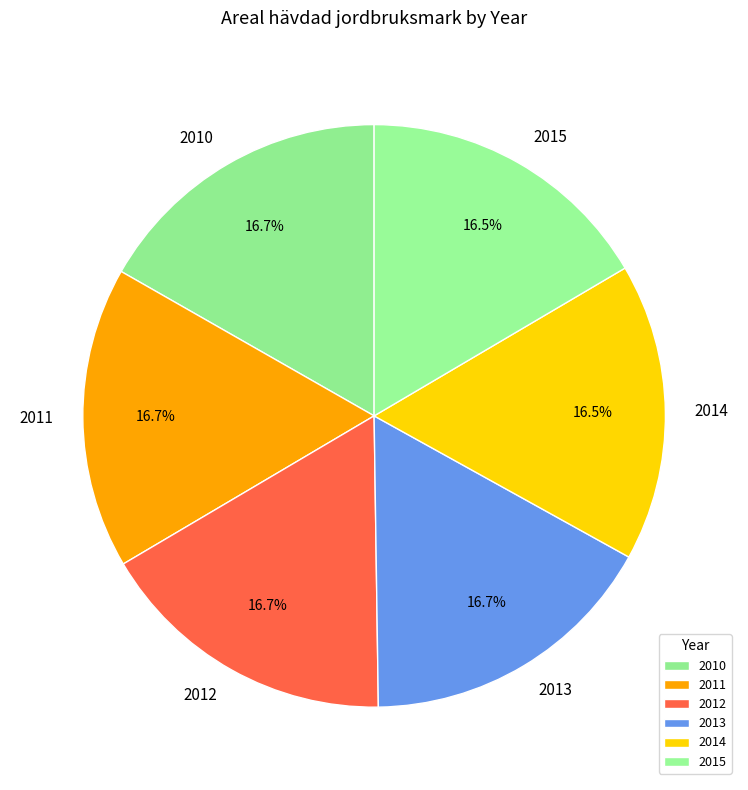

Is it true that 2012 is 17% of the pie?

True